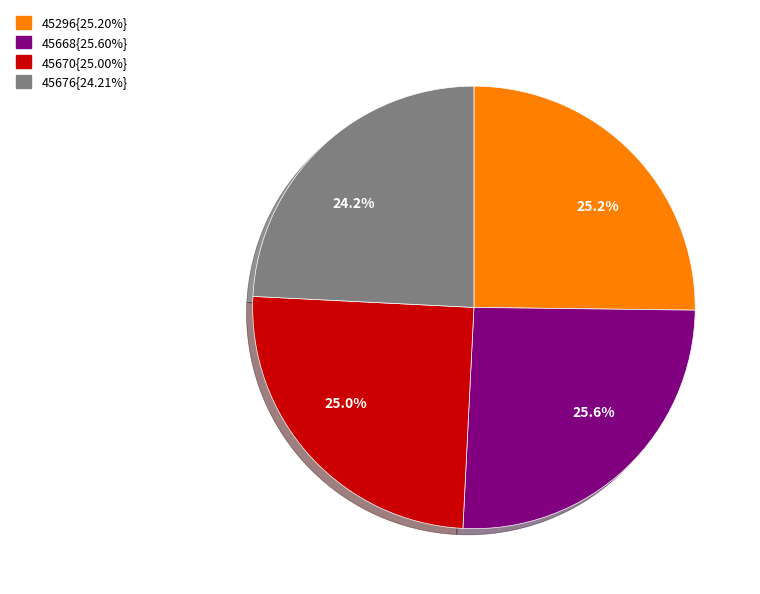

To the nearest percent, what is the difference between the largest and smallest slice percentages?

1%